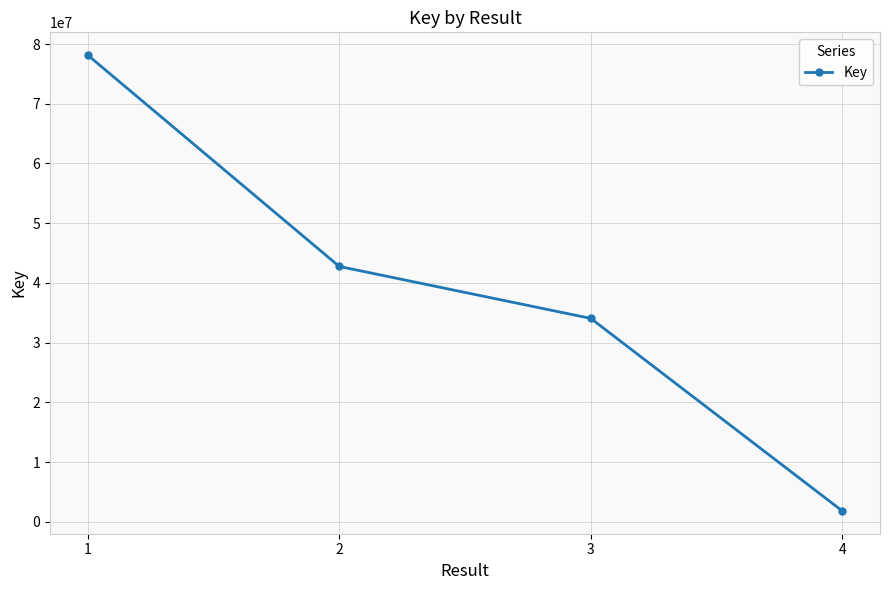

True or false: the data shows 50690158 at 3.

False